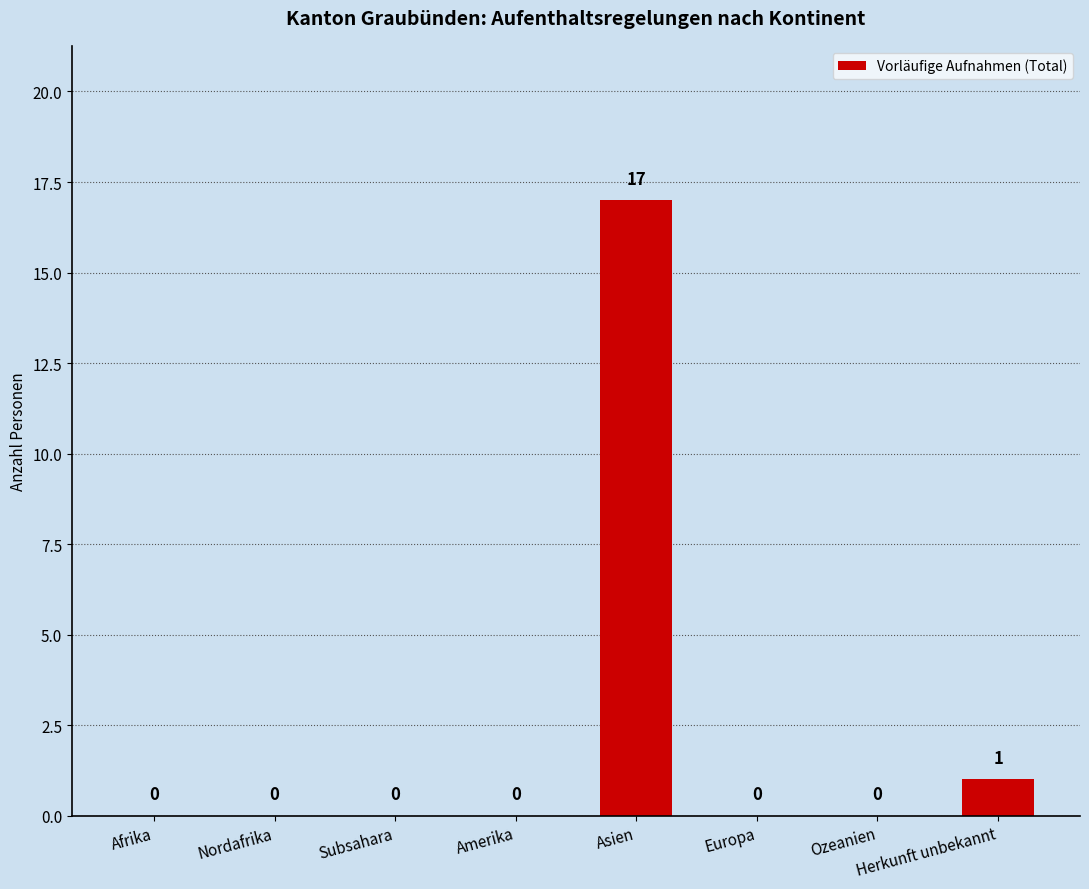

The value at Subsahara is -7. True or false?

False